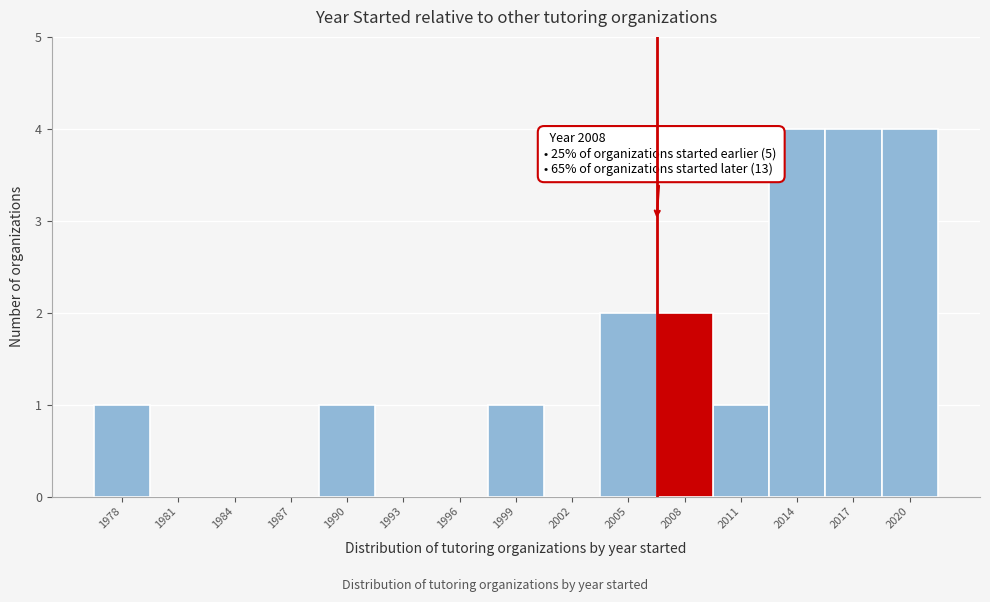

Reading left to right, list all the values displayed in this chart.

1978=1	1981=0	1984=0	1987=0	1990=1	1993=0	1996=0	1999=1	2002=0	2005=2	2008=2	2011=1	2014=4	2017=4	2020=4